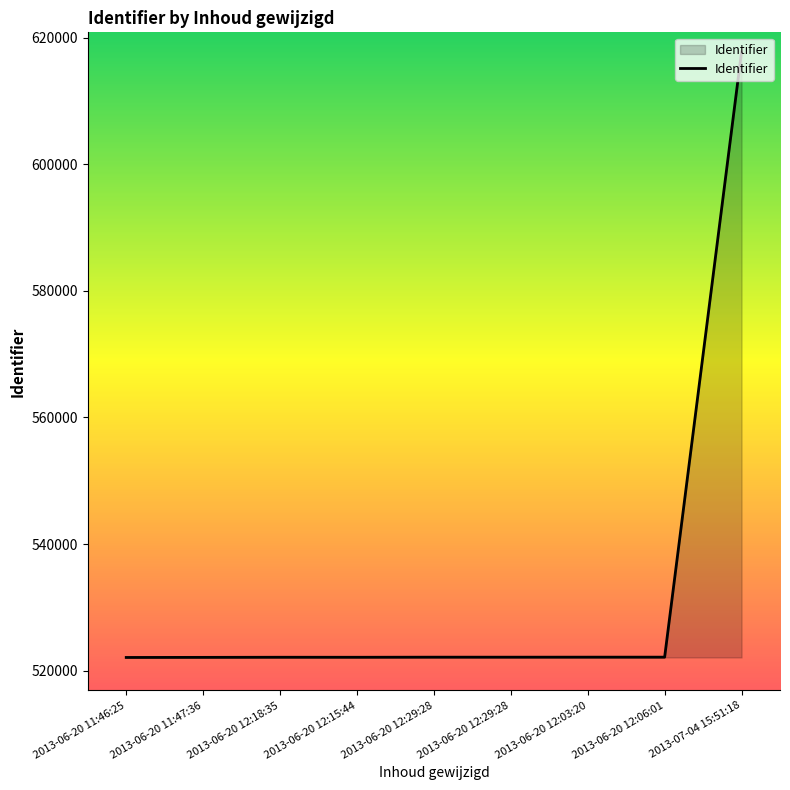

How many values are below 522123?

4